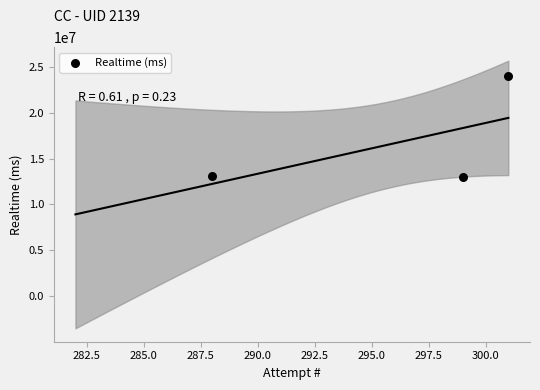

What is the range of X values (max minus min)?

13